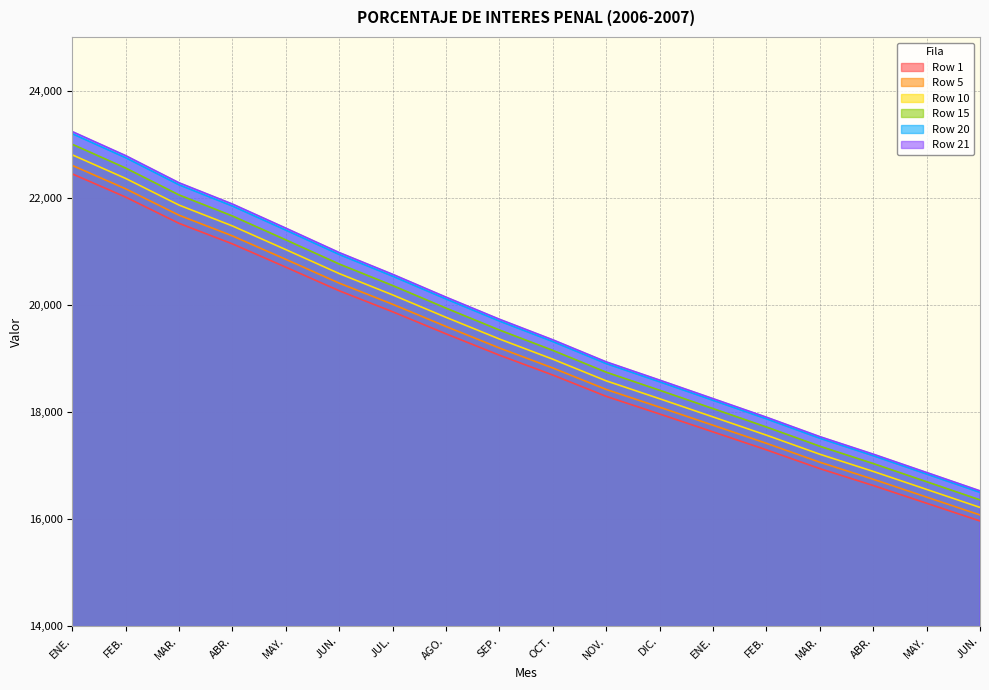

Reading left to right, list all the values displayed in this chart.

Row 1: 22444.2	22010.5	21520.7	21137.3	20702.5	20262.1	19870.4	19458.3	19059.9	18689.0	18291.2	17962.4	17628.2	17293.2	16942.8	16627.2	16296.3	15965.2
Row 5: 22602.0	22165.3	21672.1	21286.0	20848.1	20404.6	20010.2	19595.2	19194.0	18820.6	18419.9	18088.8	17752.3	17414.9	17062.1	16744.2	16411.1	16077.6
Row 10: 22799.3	22358.8	21861.3	21471.9	21030.2	20582.8	20185.0	19766.4	19361.7	18985.0	18580.9	18246.9	17907.5	17567.1	17211.2	16890.6	16554.6	16218.2
Row 15: 22996.6	22552.3	22050.5	21657.7	21212.2	20761.0	20359.8	19937.5	19529.4	19149.4	18741.8	18405.0	18062.6	17719.3	17360.4	17037.0	16698.1	16358.8
Row 20: 23193.9	22745.8	22239.7	21843.6	21394.3	20939.2	20534.5	20108.7	19697.0	19313.9	18902.8	18563.0	18217.7	17871.6	17509.5	17183.4	16841.6	16499.4
Row 21: 23233.3	22784.5	22277.5	21880.8	21430.7	20974.9	20569.5	20142.9	19730.6	19346.8	18935.0	18594.7	18248.8	17902.0	17539.4	17212.7	16870.3	16527.5